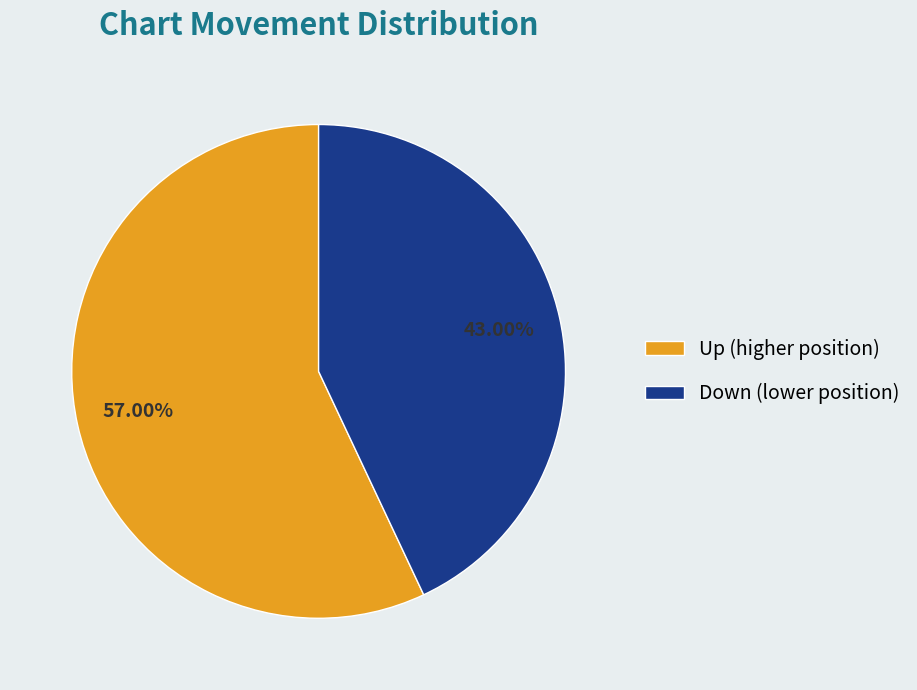

Which slice is the largest?

Up (higher position)